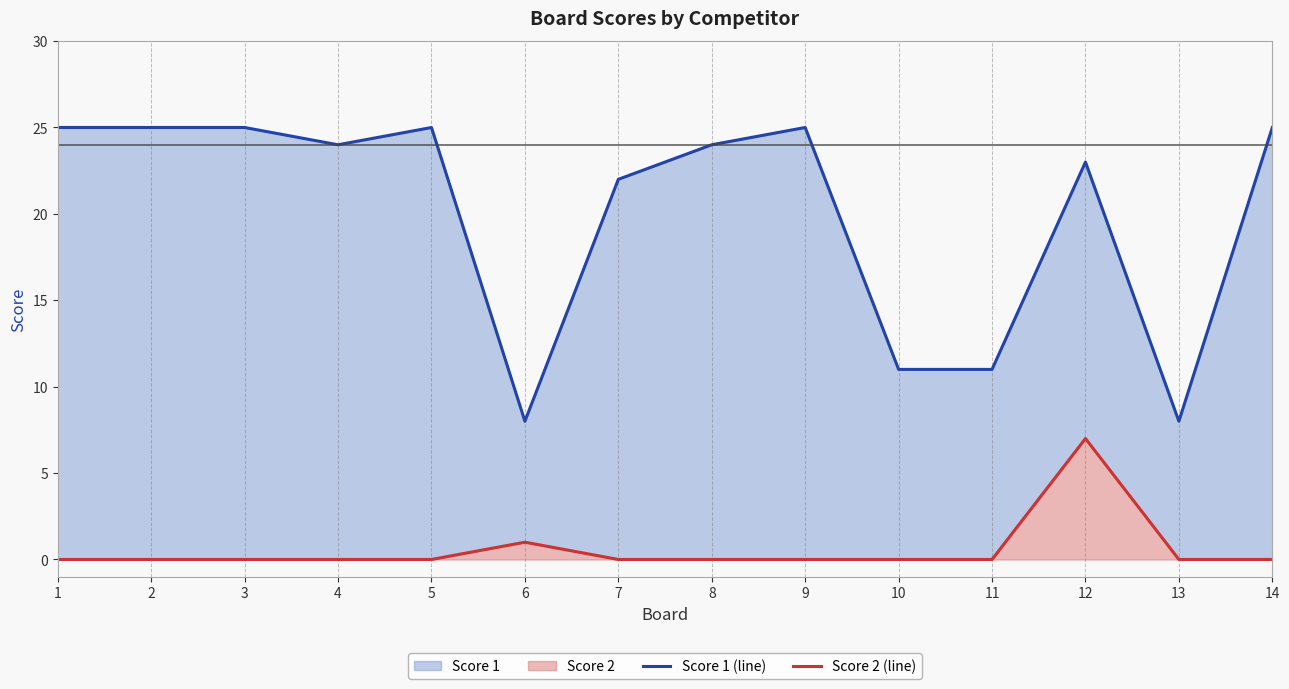

True or false: Score 2 (line) has more than 2 interior local peaks.

False